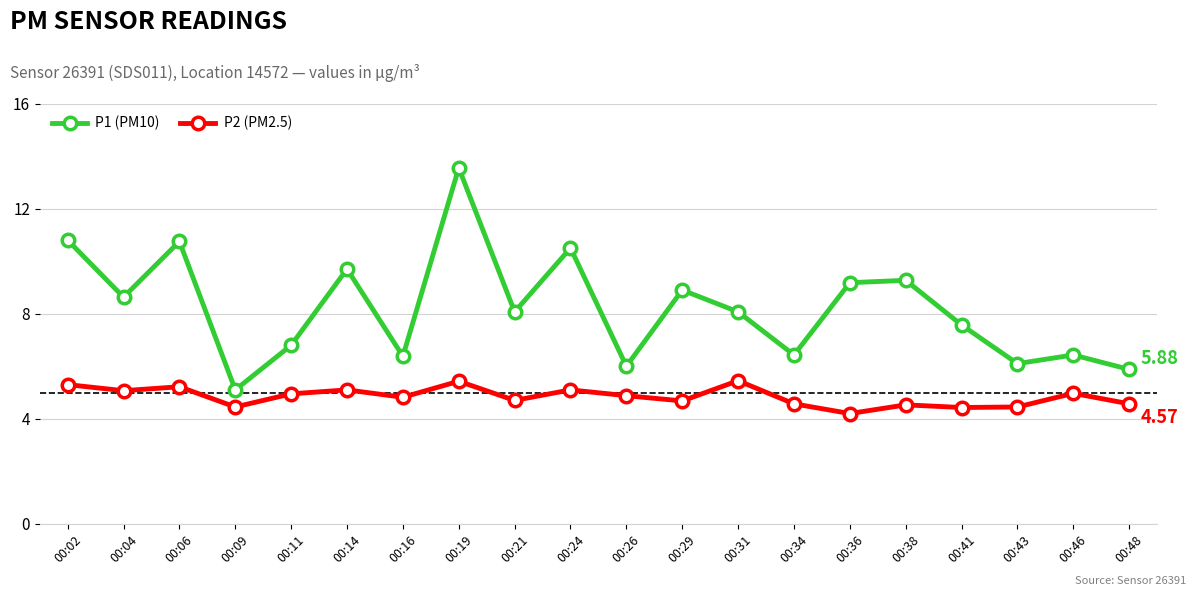

True or false: P2 (PM2.5) has more than 1 interior local peaks.

True